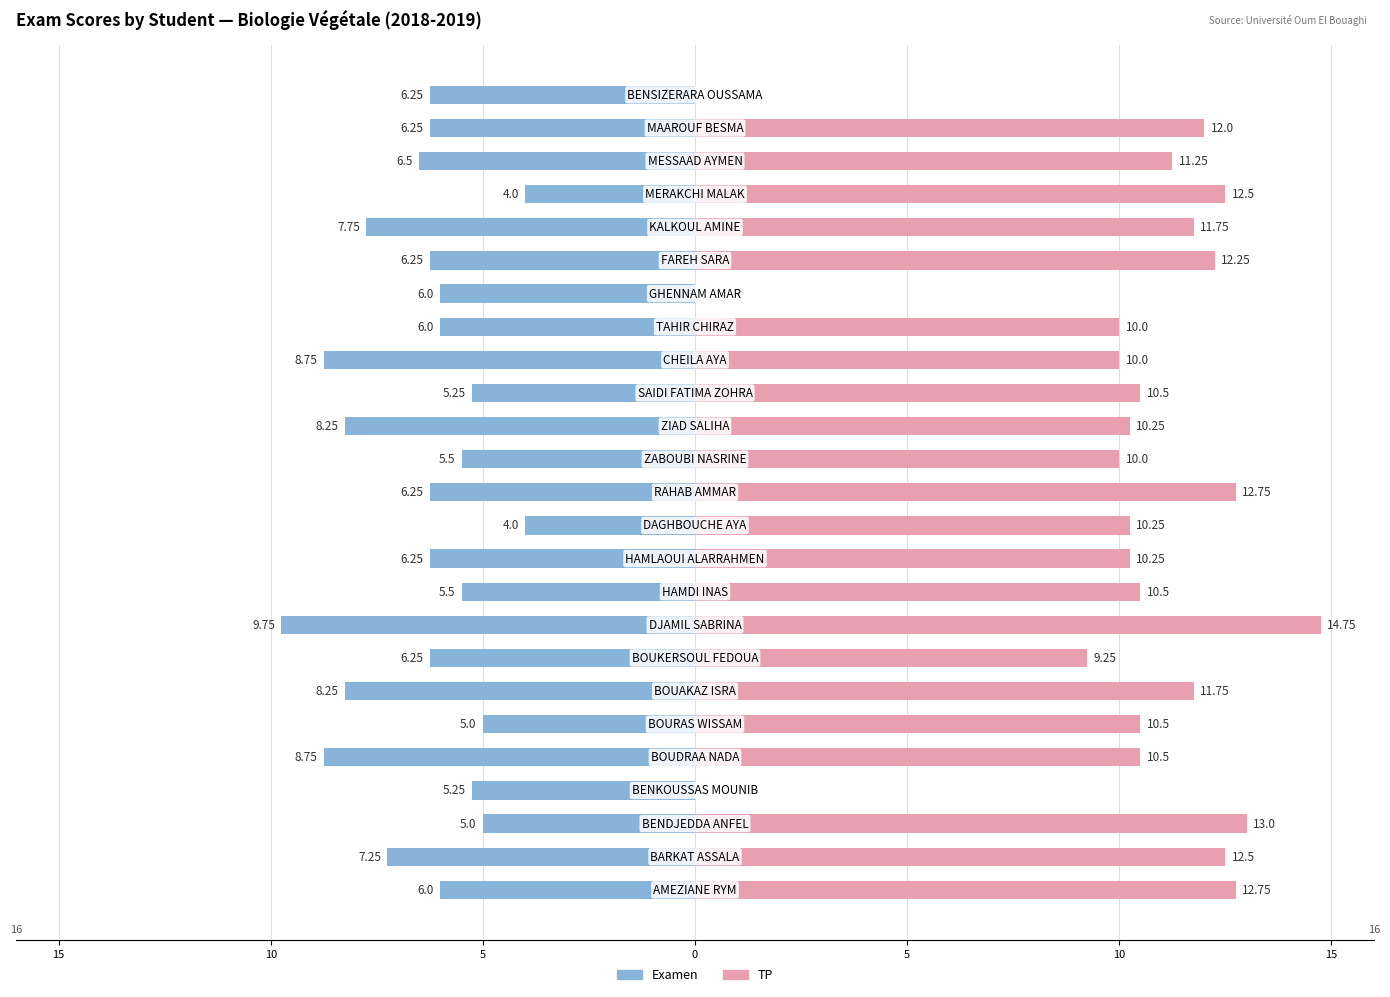

How many series are shown in this chart?

2